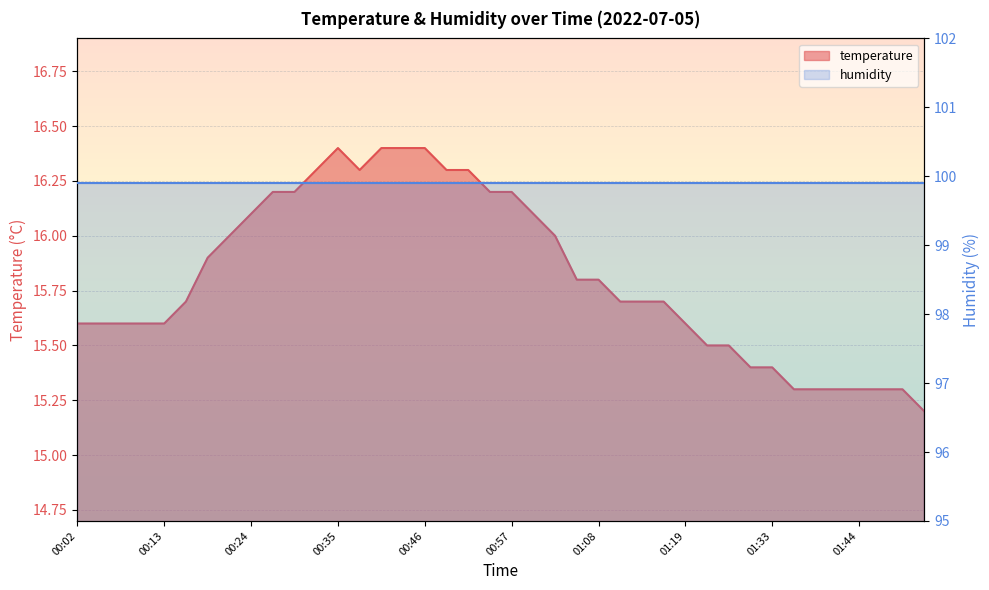

Rank the categories by value from highest to lowest.

00:35, 00:40, 00:43, 00:46, 00:32, 00:38, 00:49, 00:52, 00:27, 00:29, 00:54, 00:57, 00:24, 01:00, 00:21, 01:03, 00:19, 01:05, 01:08, 00:16, 01:11, 01:14, 01:17, 00:02, 00:05, 00:08, 00:10, 00:13, 01:19, 01:25, 01:28, 01:31, 01:33, 01:36, 01:39, 01:42, 01:44, 01:47, 01:50, 01:53